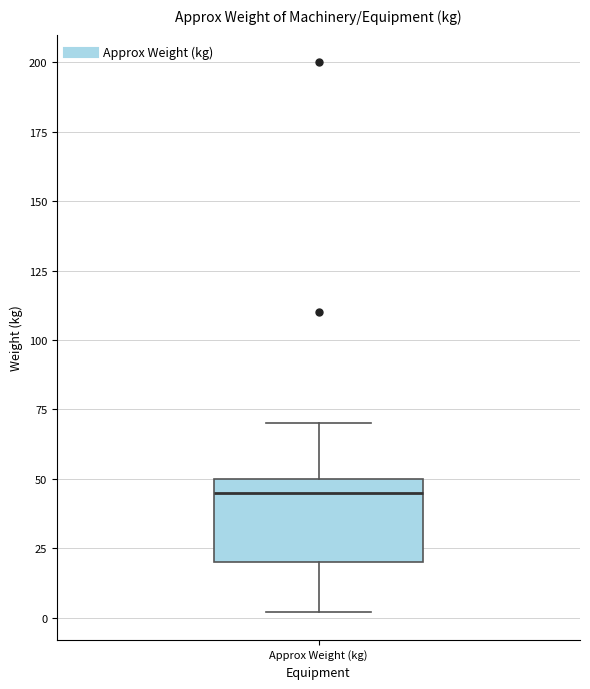

Where does the median line of the box for Approx Weight (kg) sit on the y-axis? The values are not printed on the chart, so give them approximately, as read against the axis.

45